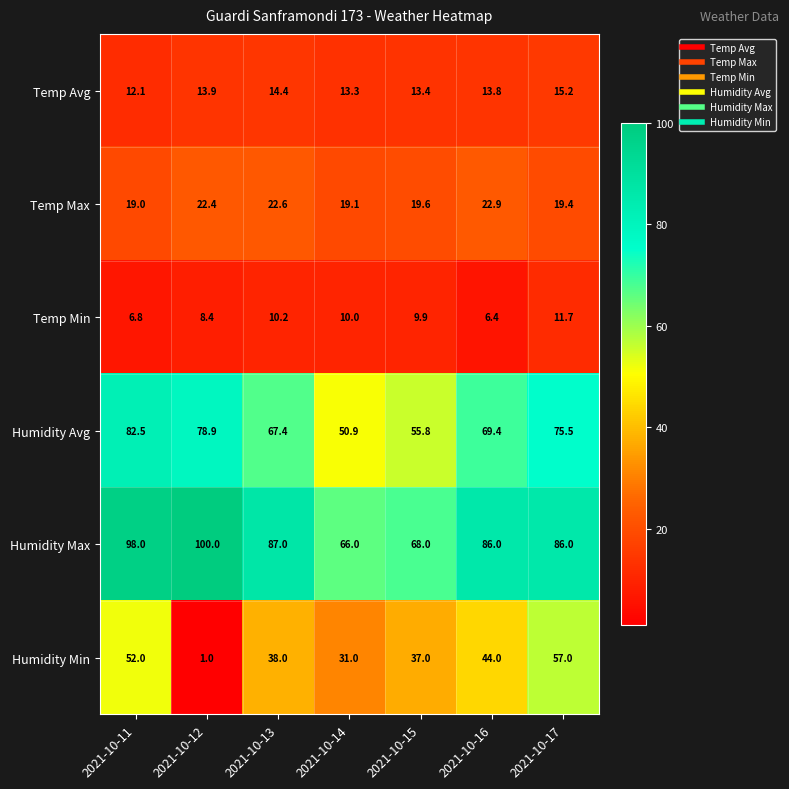

How many categories are shown in the chart?

7